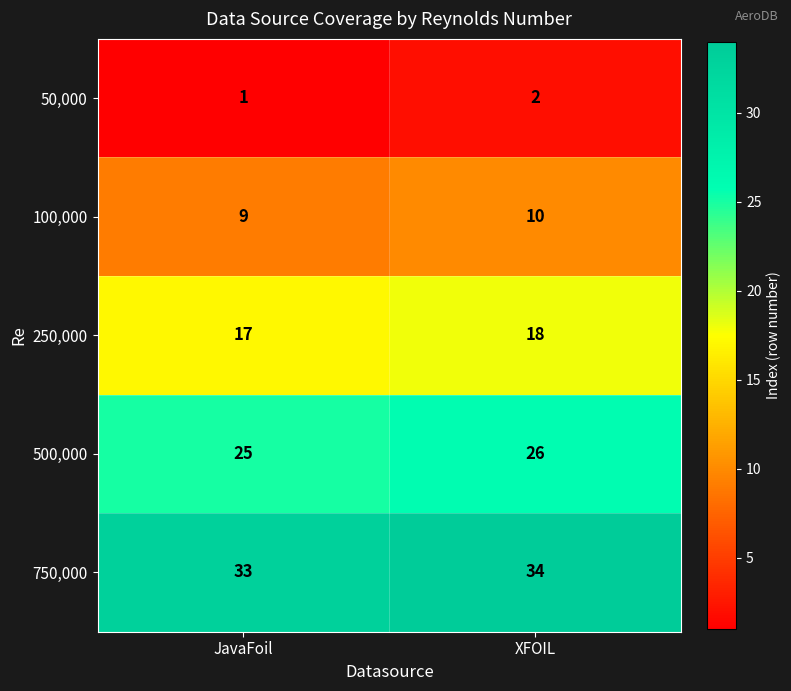

The value of 250,000 at XFOIL is 9. True or false?

False